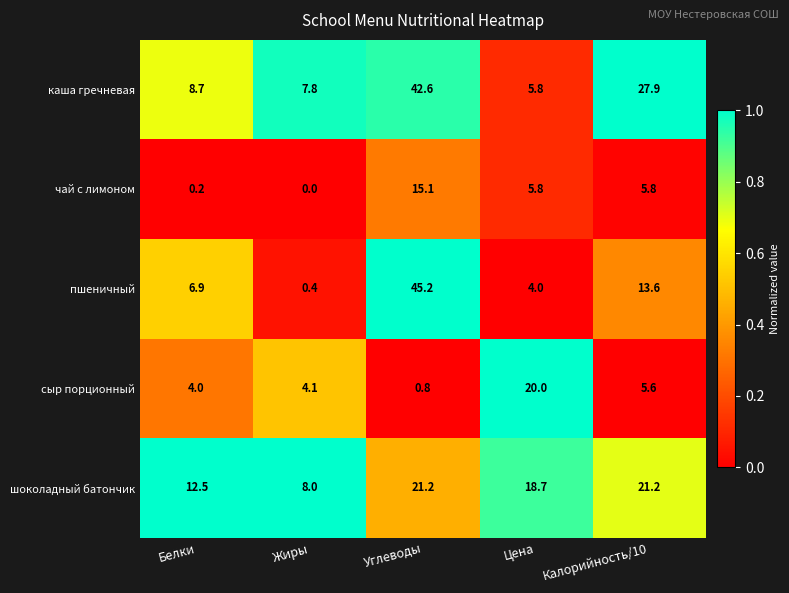

What is the sum of the чай с лимоном values at Углеводы and Цена?

20.9